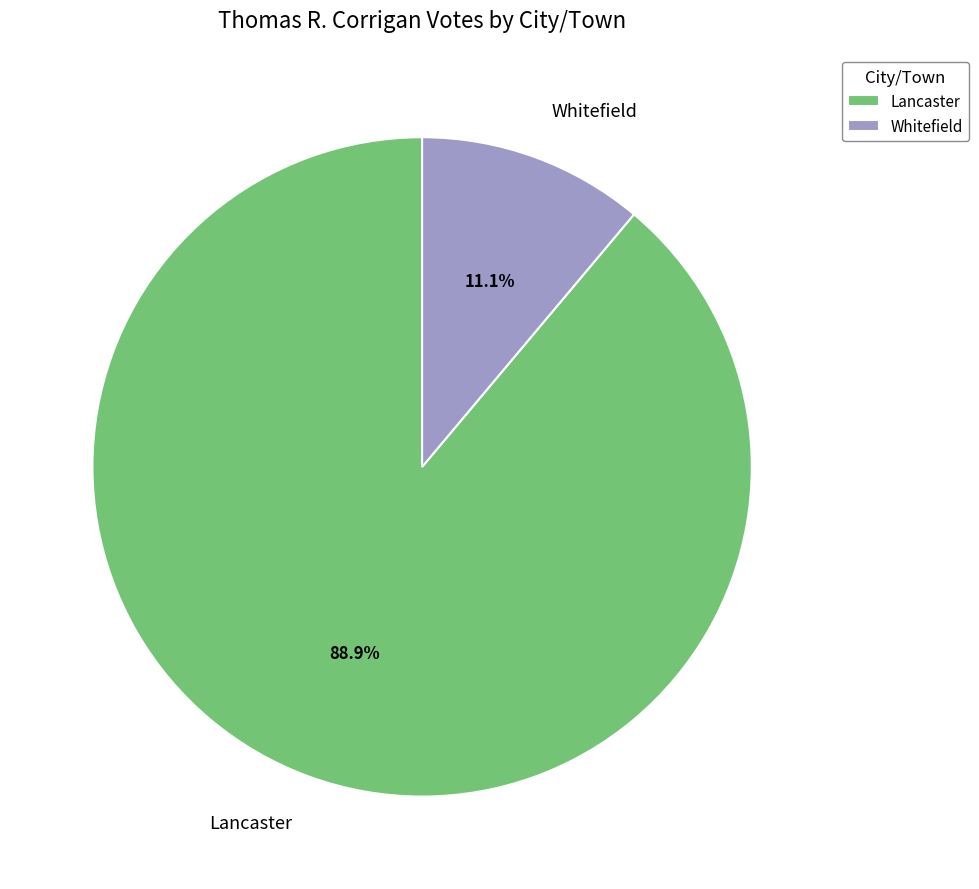

What is the total percentage of Lancaster and Whitefield?

100.0%